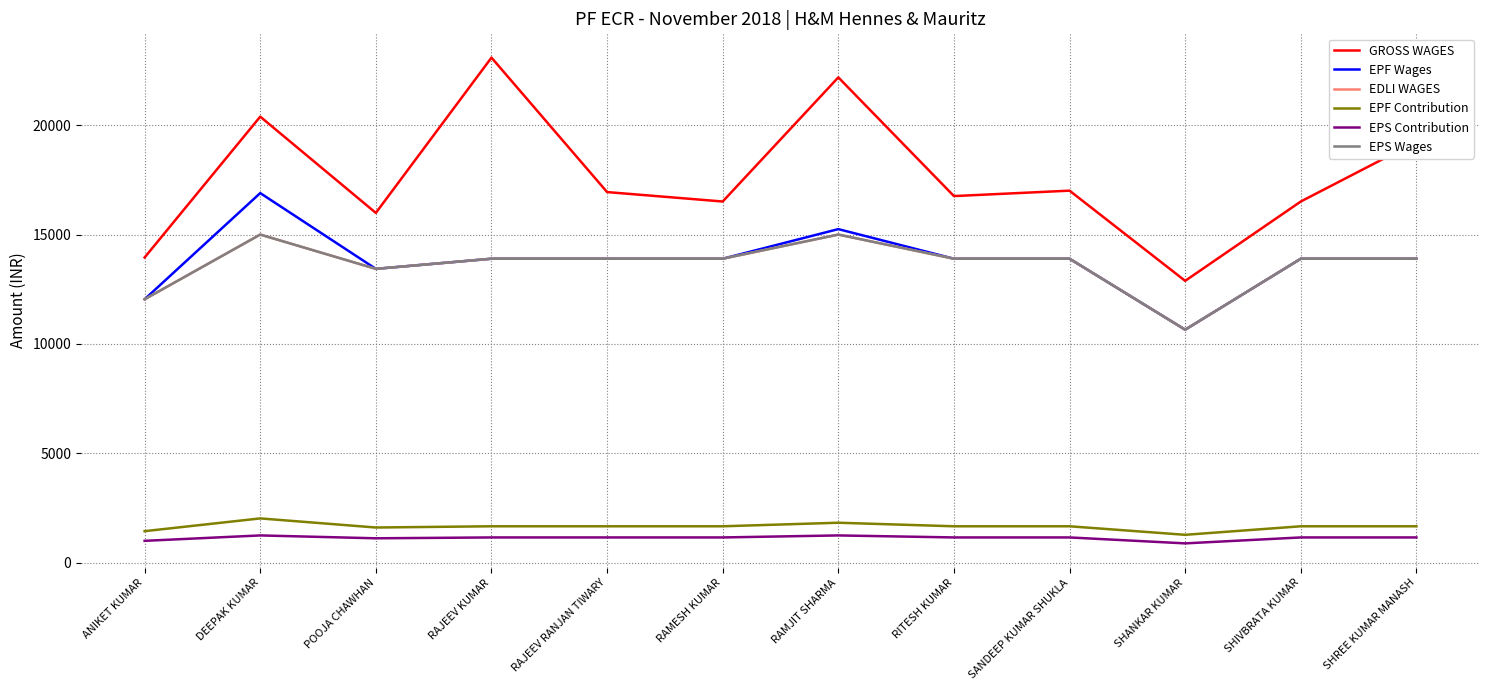

At which label is EPS Contribution closest to 1068?

POOJA CHAWHAN